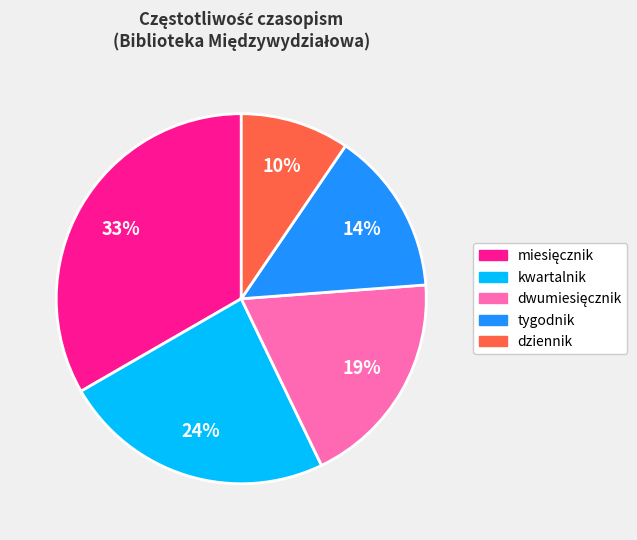

To the nearest percent, what portion does dziennik represent?

10%